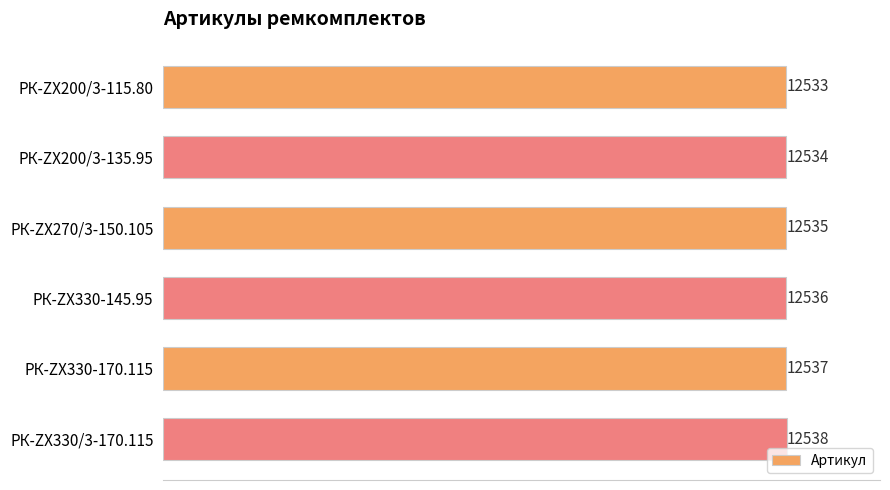

Which category has the highest value across all series?

РК-ZX330/3-170.115